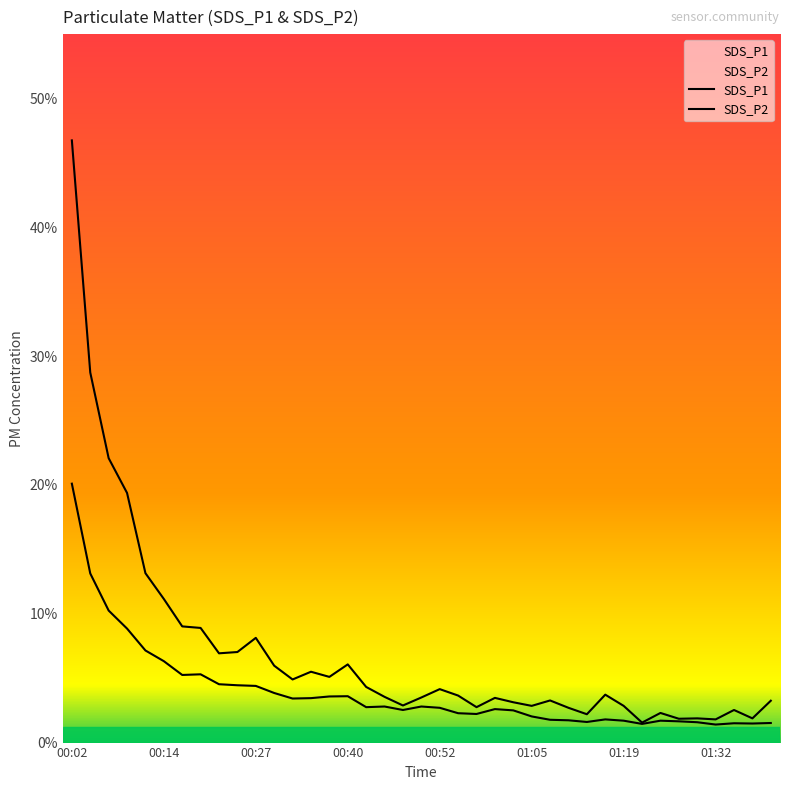

True or false: SDS_P2 has more than 0 points higher than both neighbors.

True